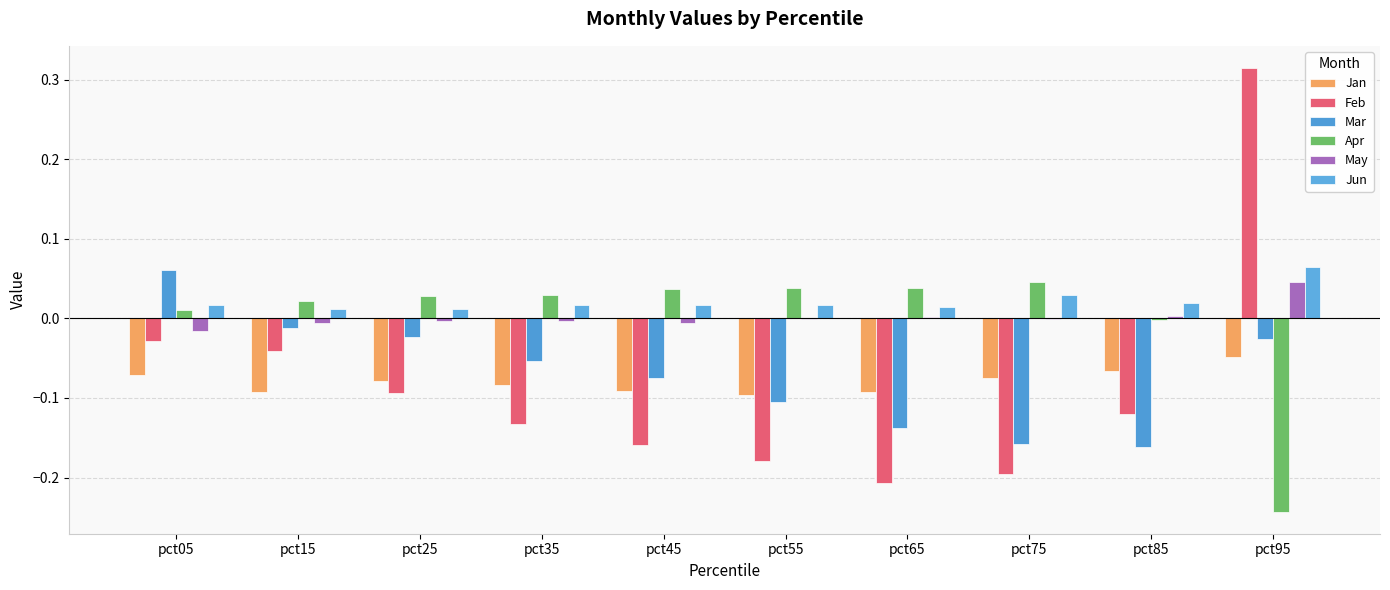

Are the bars grouped side by side (vs. stacked)?

Yes